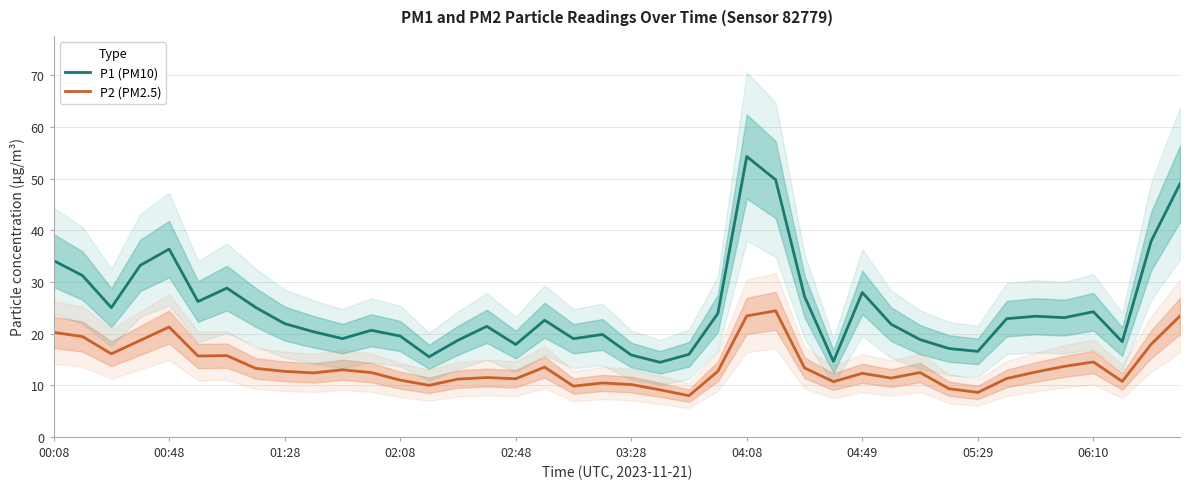

What is the greatest value displayed?

54.3